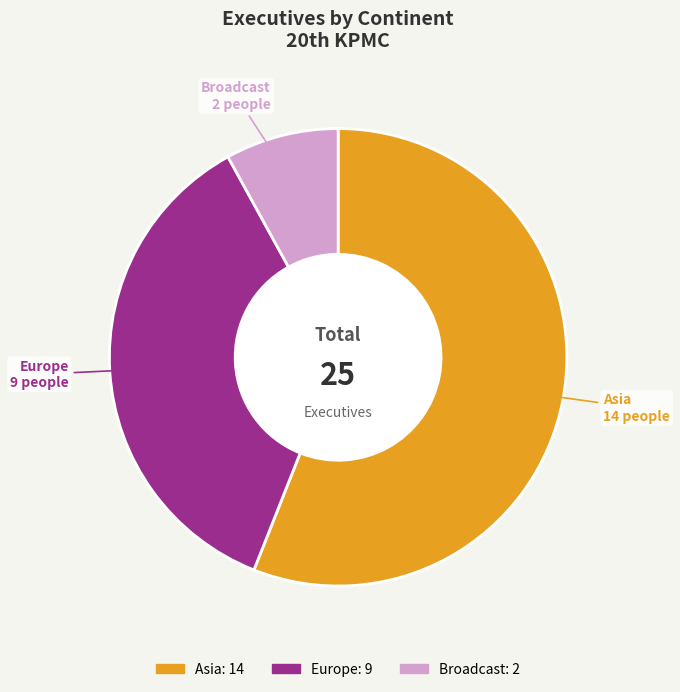

Which has a higher value, Broadcast or Europe?

Europe